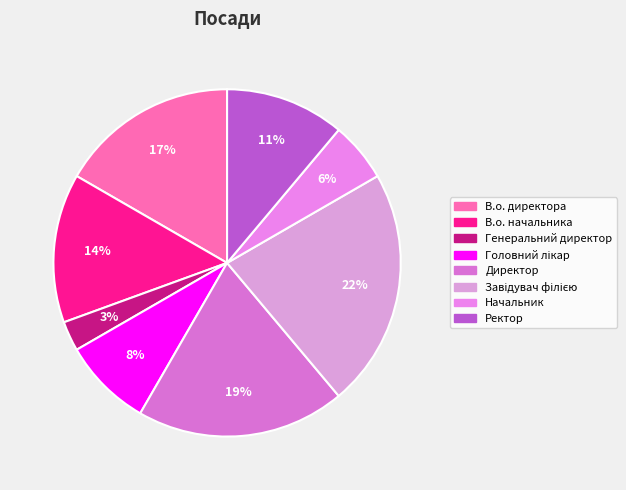

Combined, do В.о. директора and Генеральний директор account for over 50%?

No